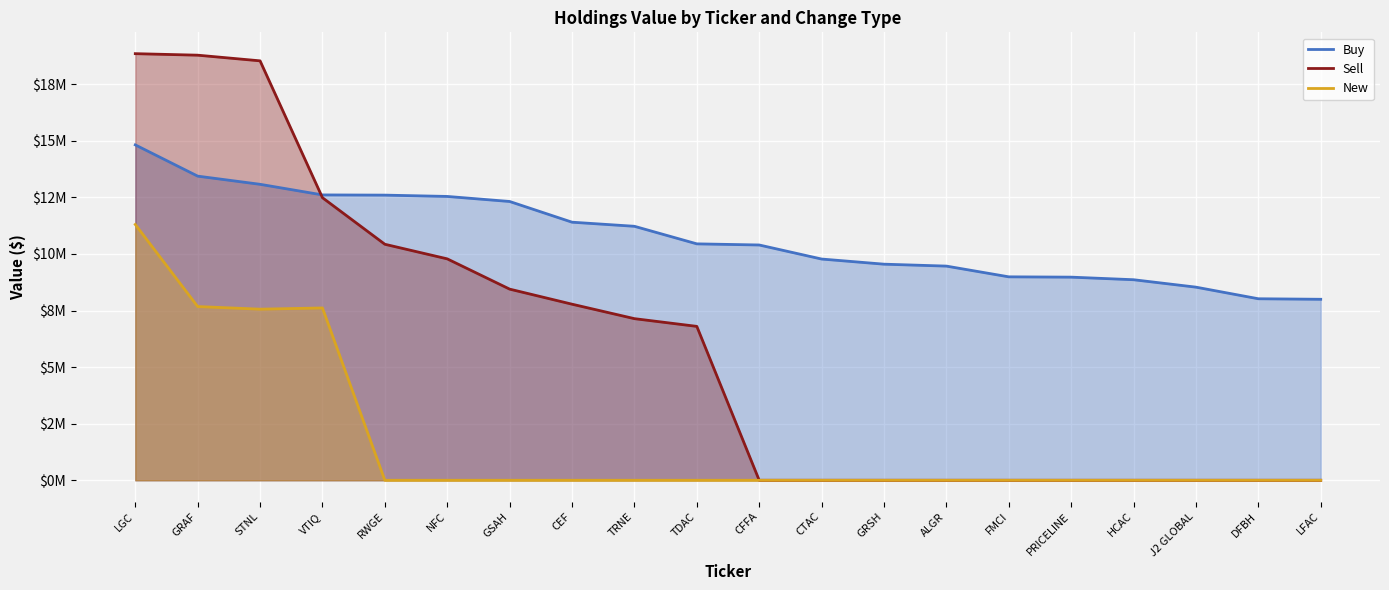

What is the sum of the Sell values at CEF and GRSH?

7780000